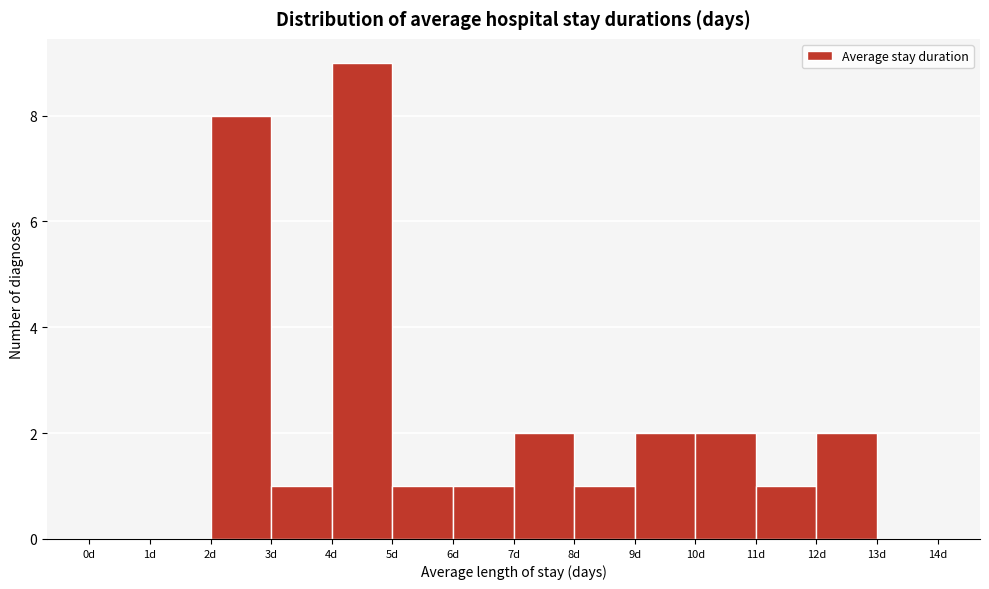

Reading left to right, list every bar in this chart as the range it spans on the x-axis followed by its height. The values are not printed on the chart, so give them approximately, as read against the axis.

0 to 1: 0
1 to 2: 0
2 to 3: 8
3 to 4: 1
4 to 5: 9
5 to 6: 1
6 to 7: 1
7 to 8: 2
8 to 9: 1
9 to 10: 2
10 to 11: 2
11 to 12: 1
12 to 13: 2
13 to 14: 0